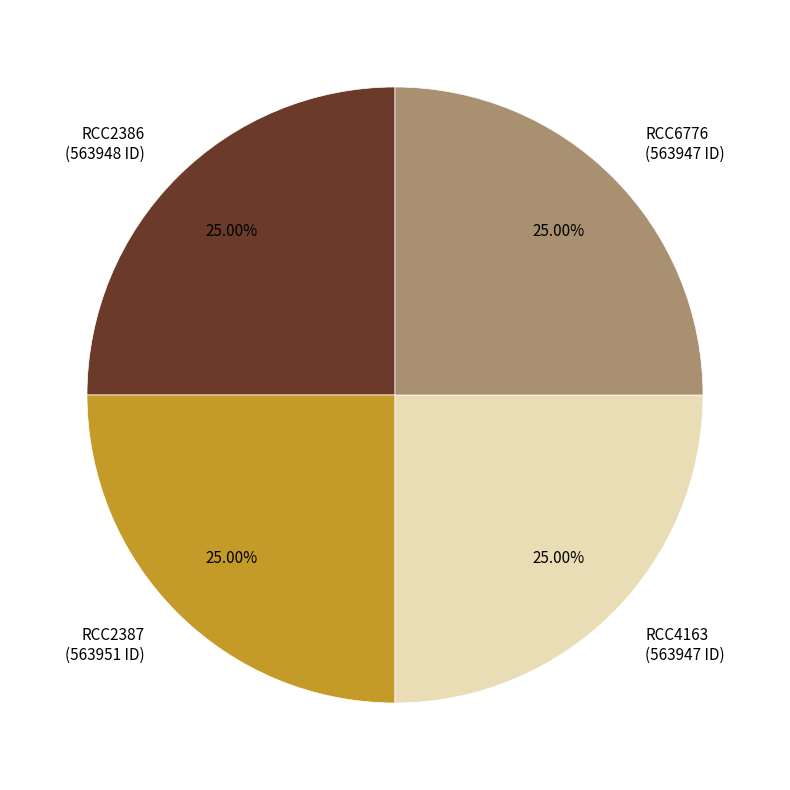

What percentage do RCC6776 and RCC2386 together represent?

50.0%